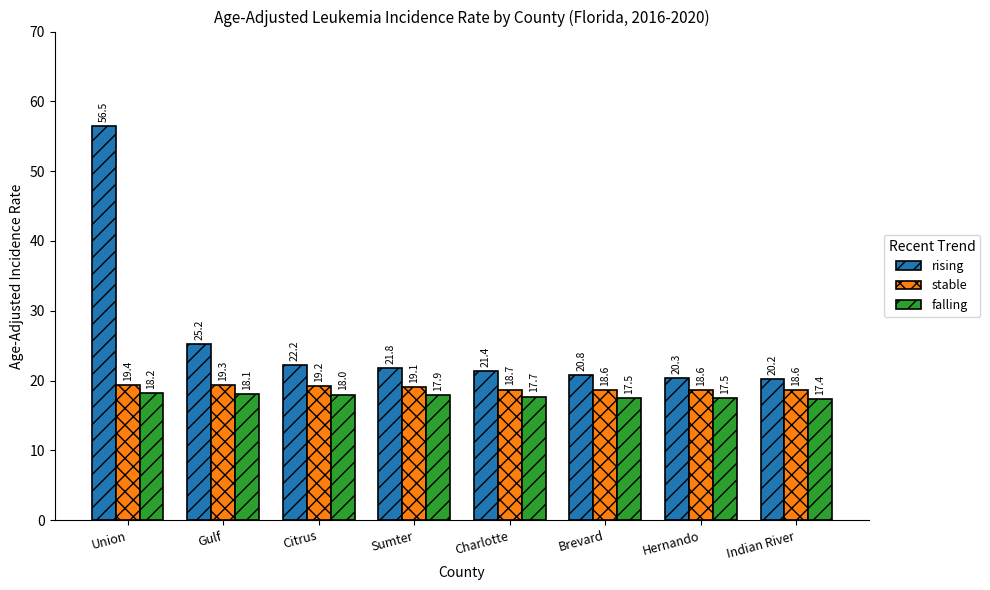

What is the difference between the maximum and minimum values in the rising series?

36.3